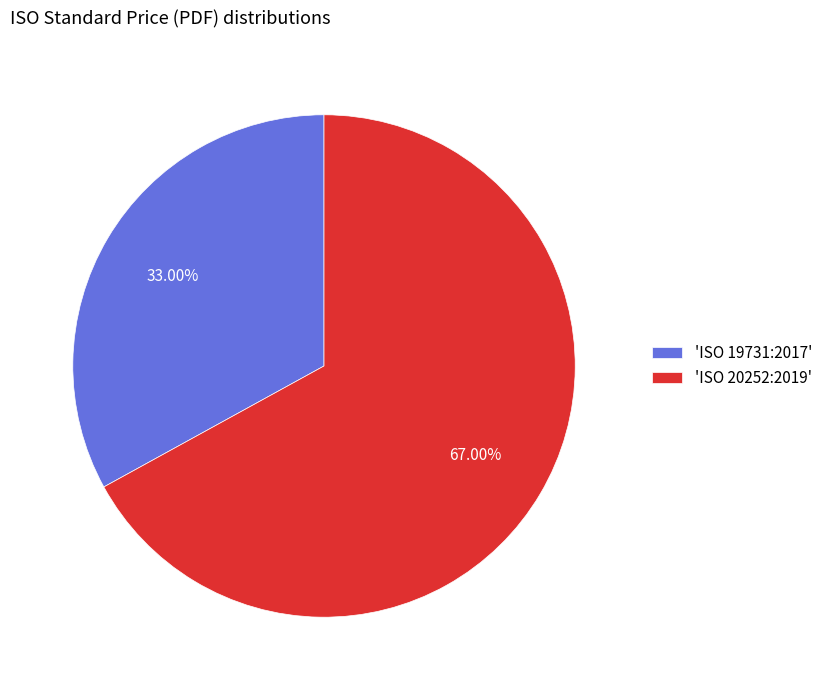

Which slice represents more than half of the pie?

'ISO 20252:2019'